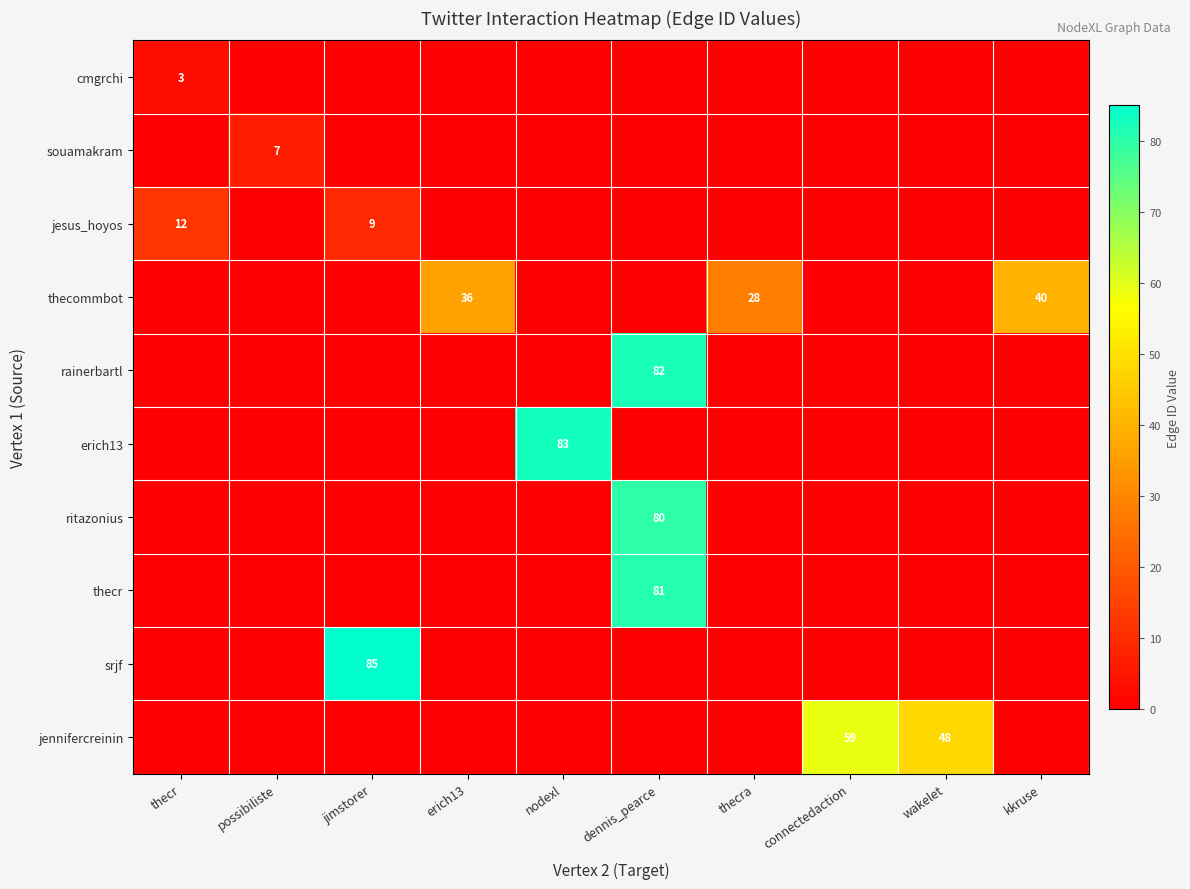

Is it true that jesus_hoyos equals 15 at jimstorer?

False